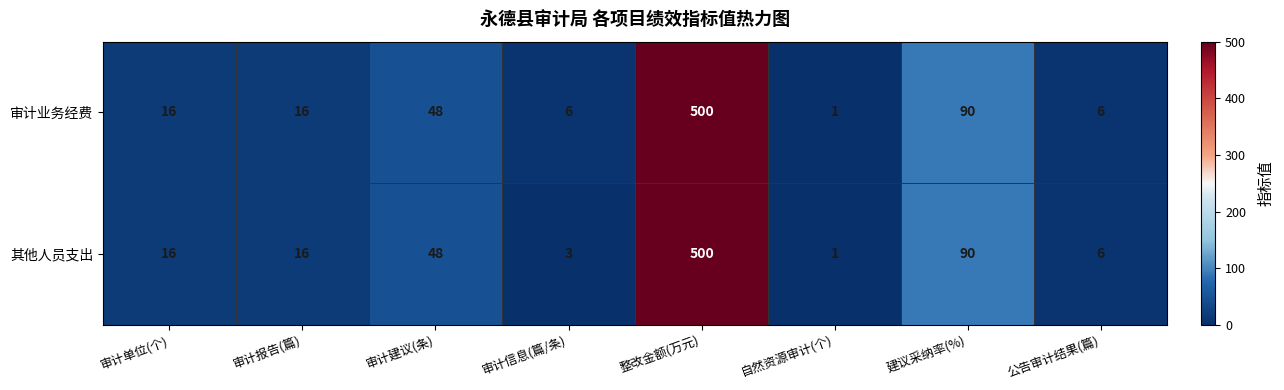

The 审计业务经费 series shows 26 at 审计单位(个). True or false?

False